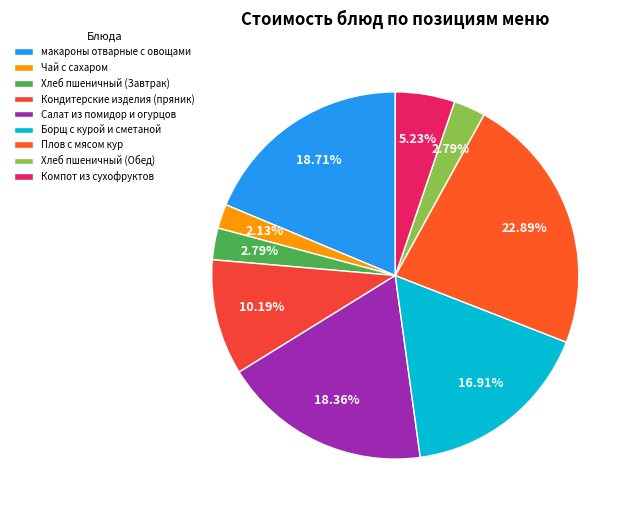

How many slices are in this pie chart?

9